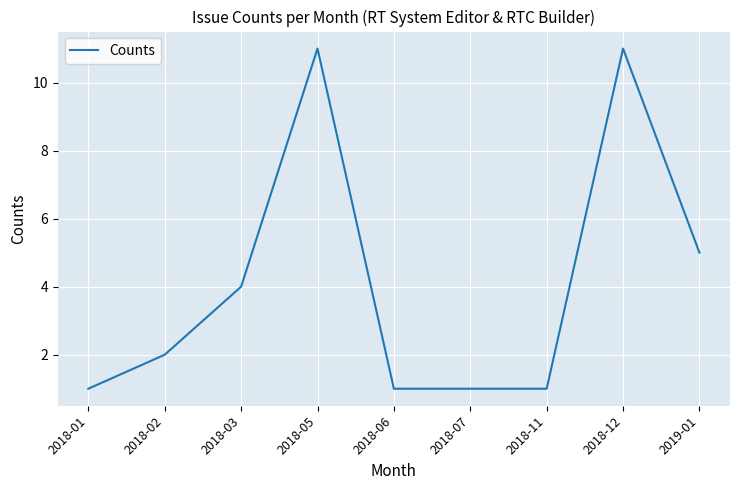

The chart shows a value of 1 at 2018-07. True or false?

True